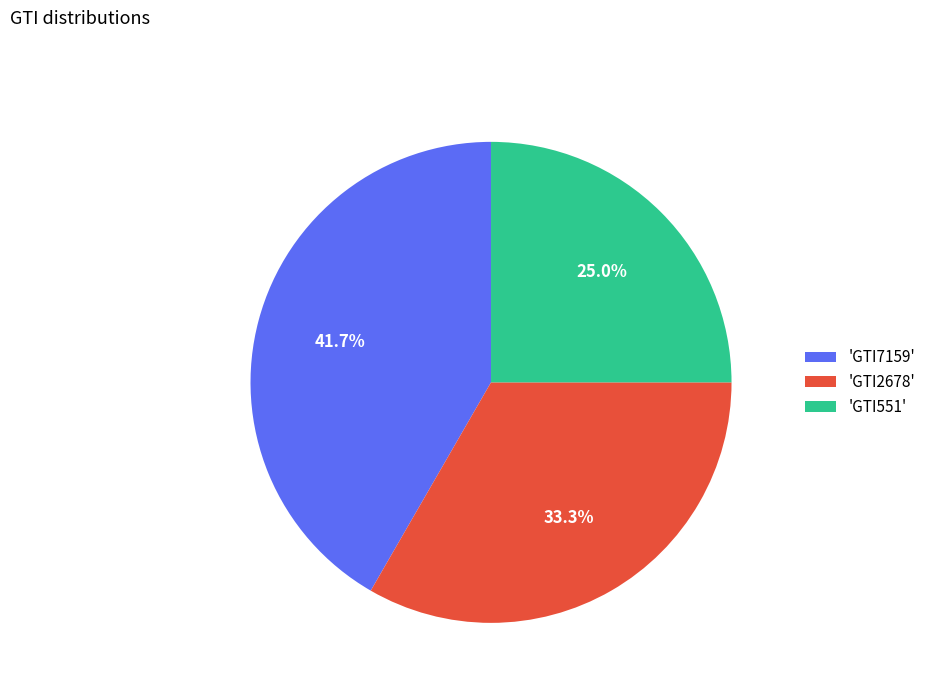

How much of the chart is everything except 'GTI2678'?

66.7%